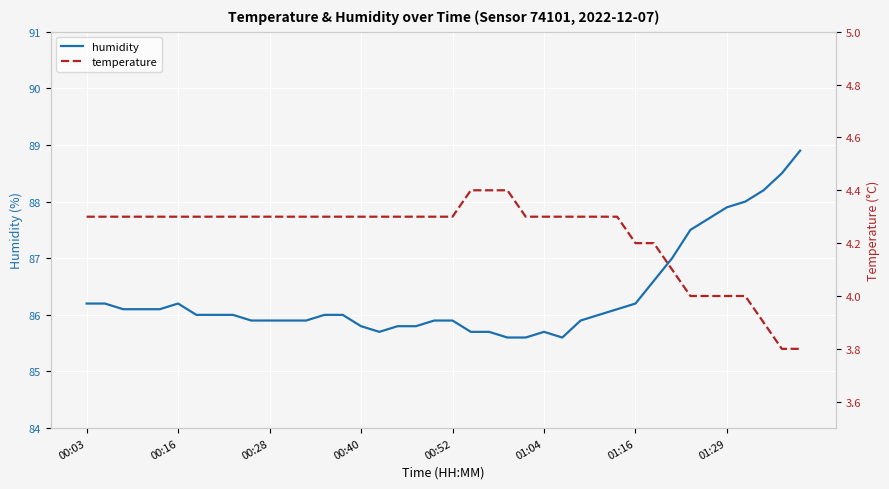

What are all the series names shown in the legend?

humidity, temperature